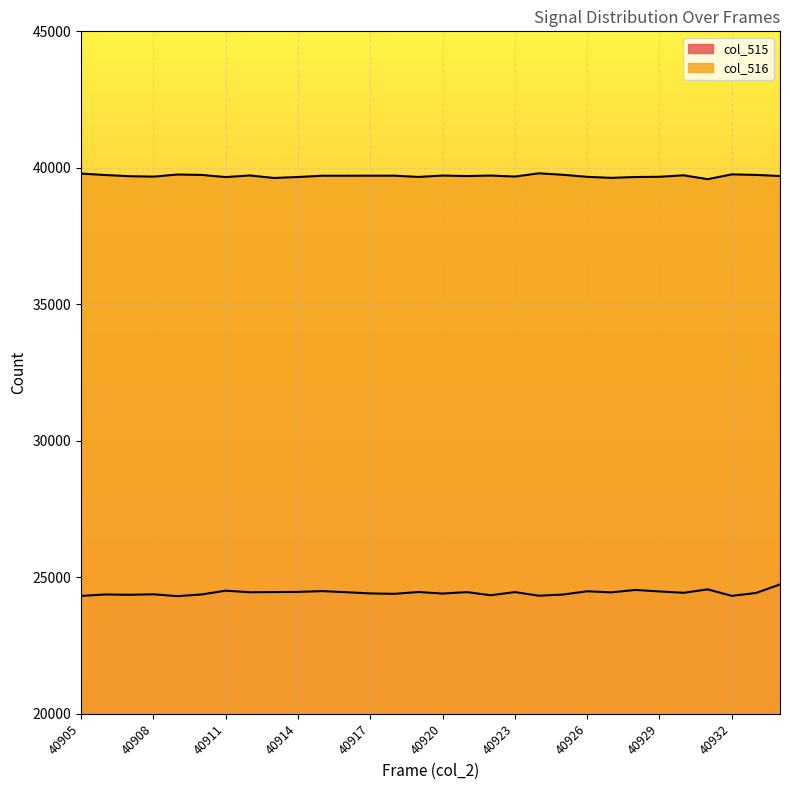

True or false: col_516 has more than 0 interior local peaks.

True